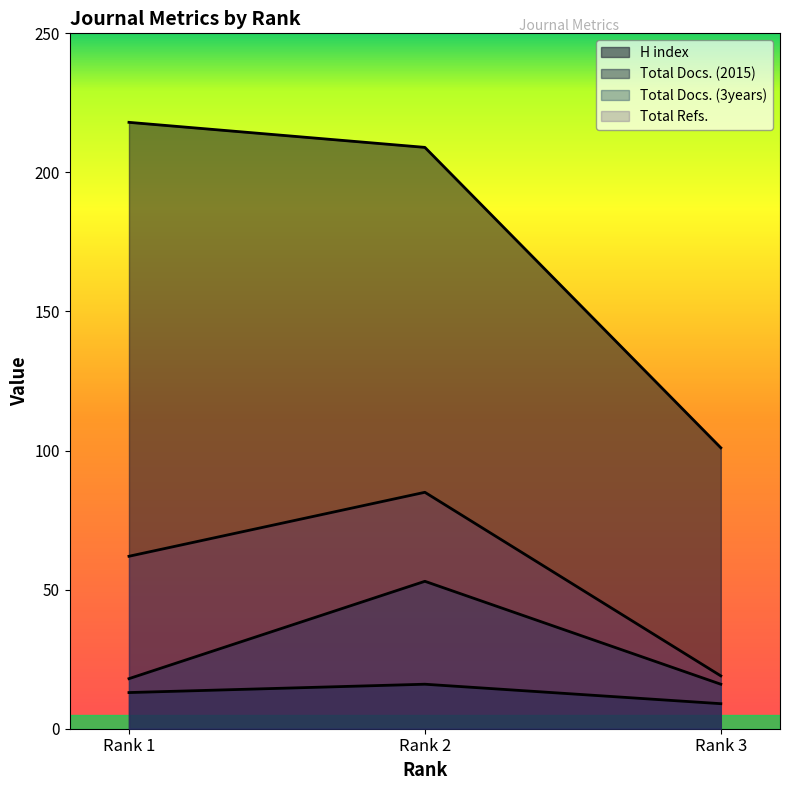

Which series has the largest total across all categories?

H index